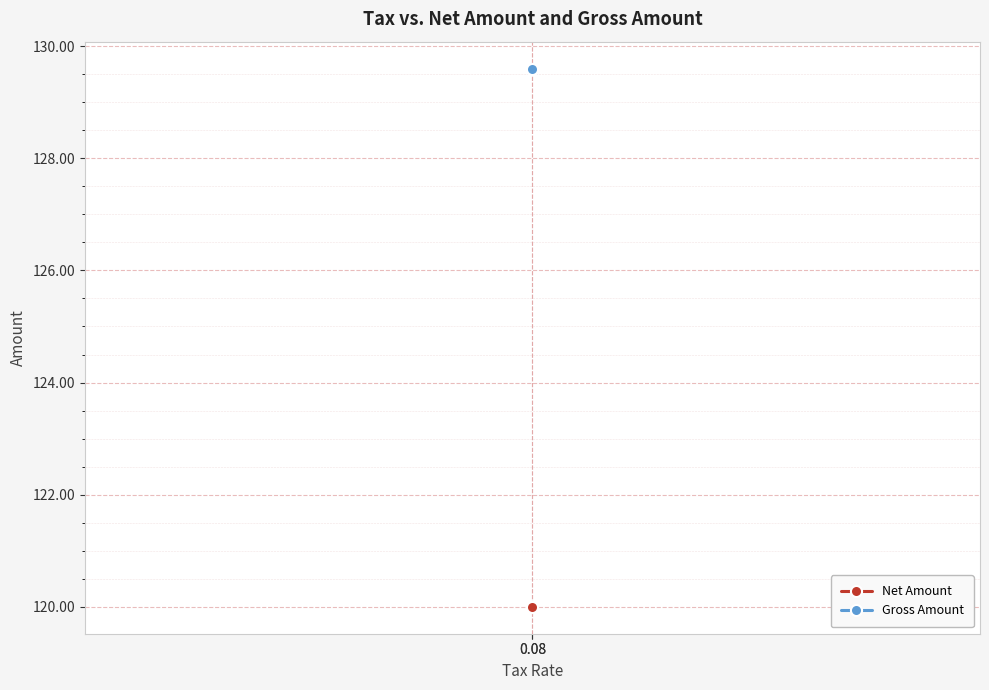

What are all the series names shown in the legend?

Net Amount, Gross Amount